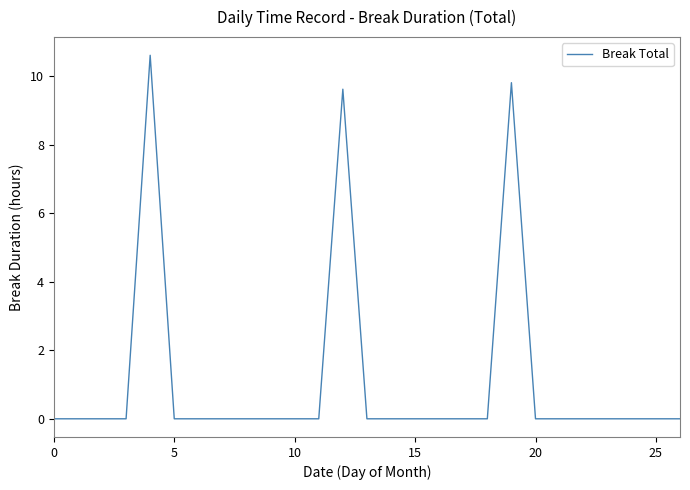

What is the greatest value displayed?

10.6